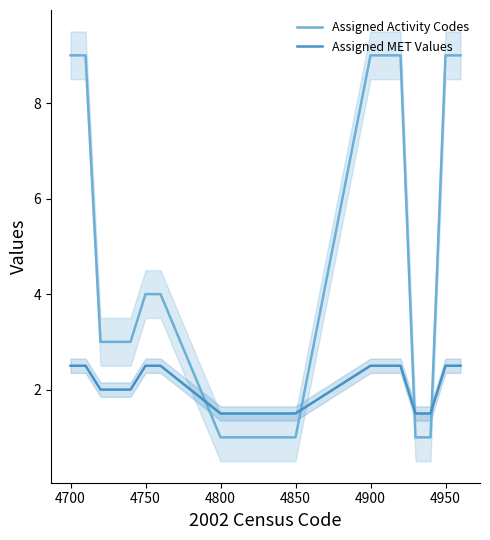

How many data points in Assigned Activity Codes are above 3?

8